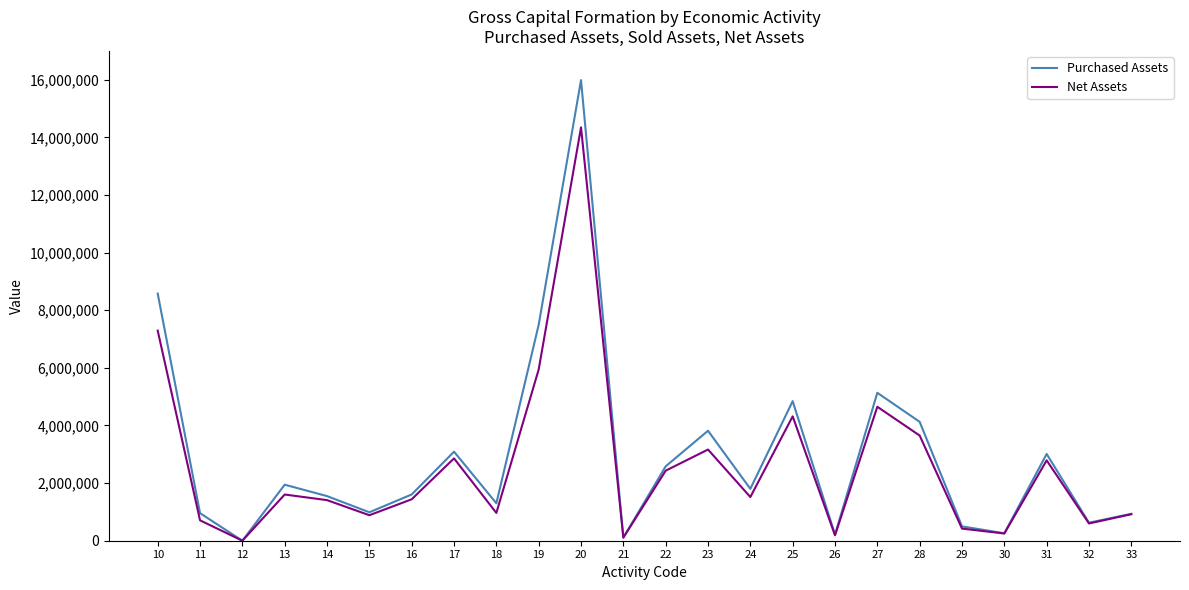

What is the difference between the maximum and minimum values in the Purchased Assets series?

15986493